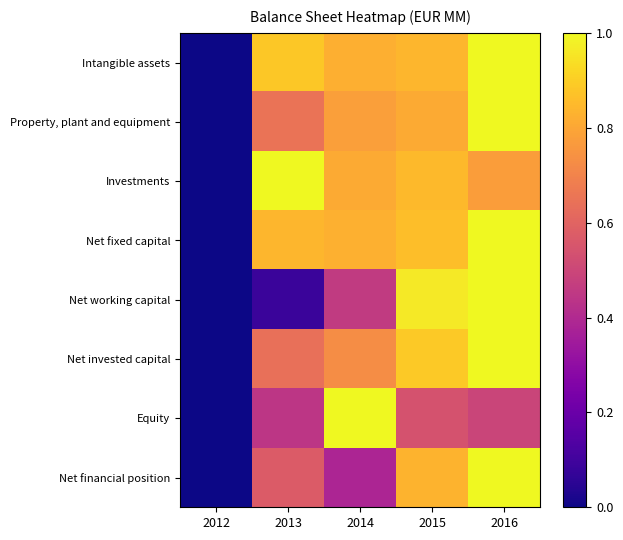

What is the difference between the highest and lowest values at 2014?

0.6